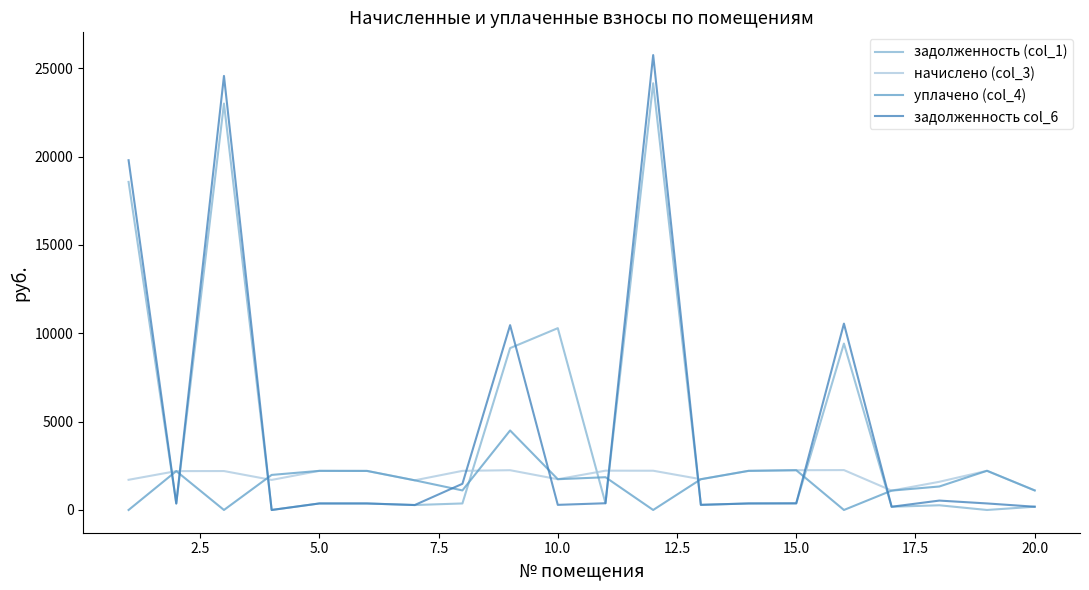

True or false: начислено (col_3) and задолженность (col_1) cross at least once.

True